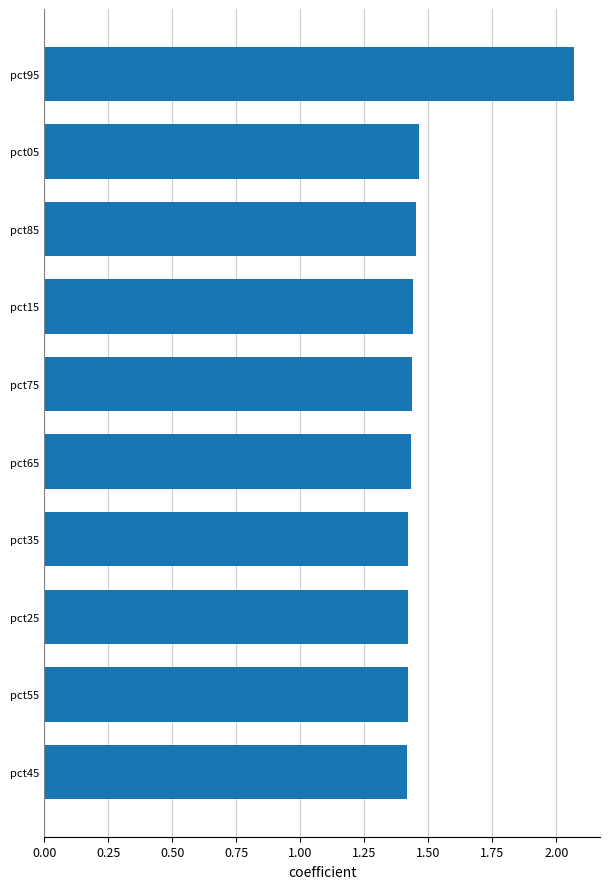

The chart shows a value of 2.2 at pct55. True or false?

False